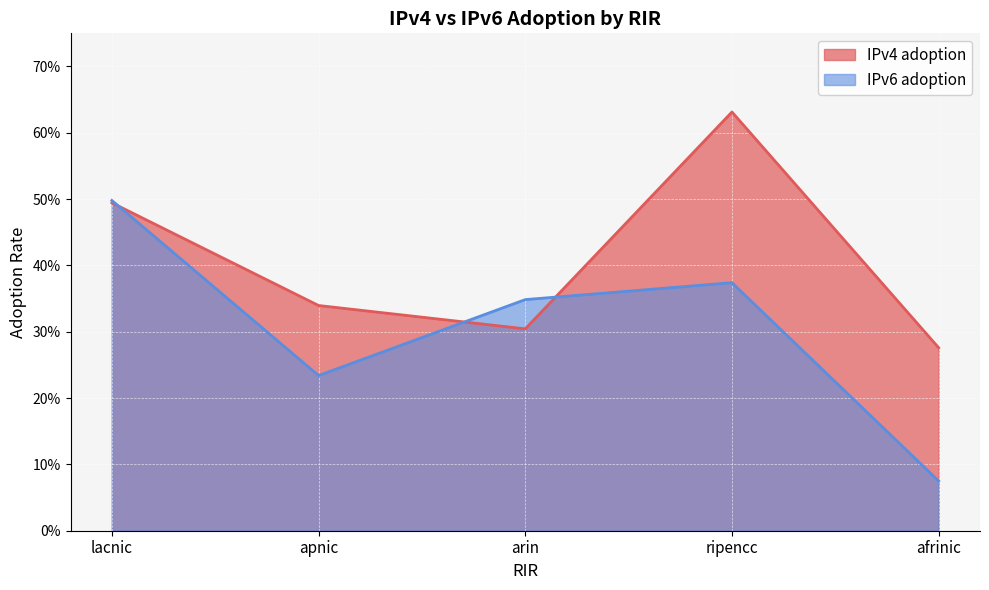

Is the value of IPv6 adoption at ripencc greater than the value of IPv4 adoption at lacnic?

No